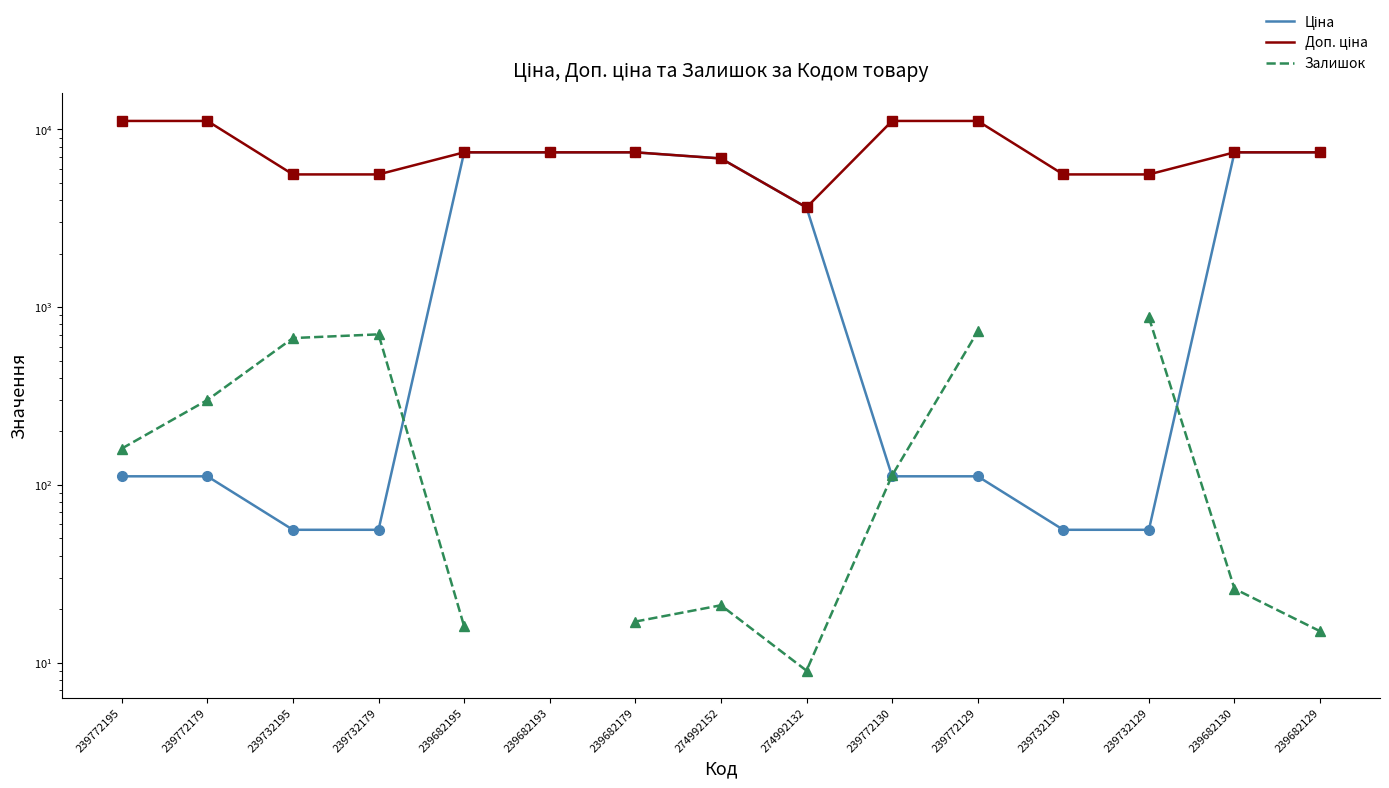

What is the spread (max minus min) of values at 239732129?

5529.1